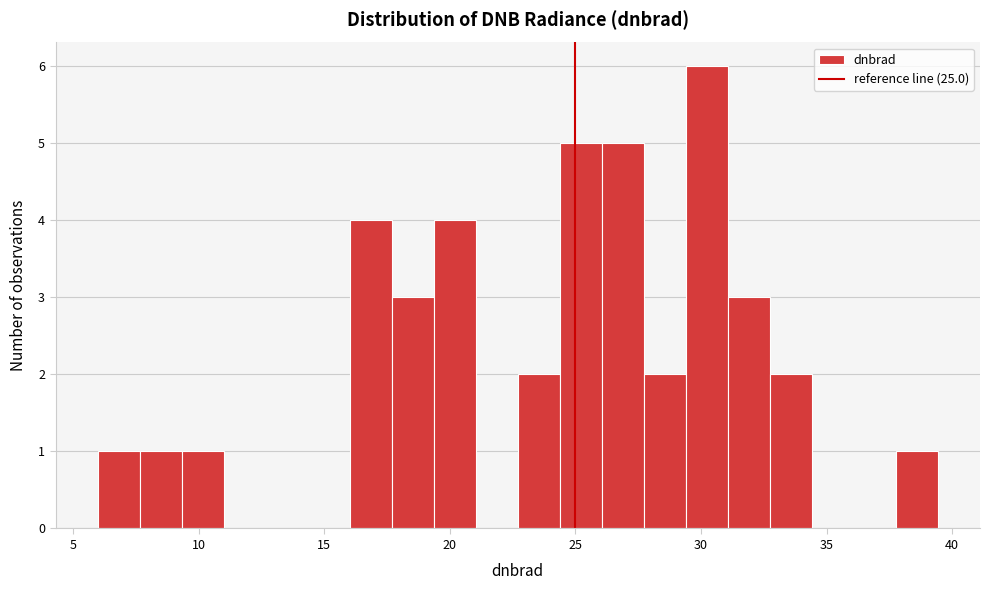

Read against the x-axis, roughly where is the centre of the tallest bar?

30.0